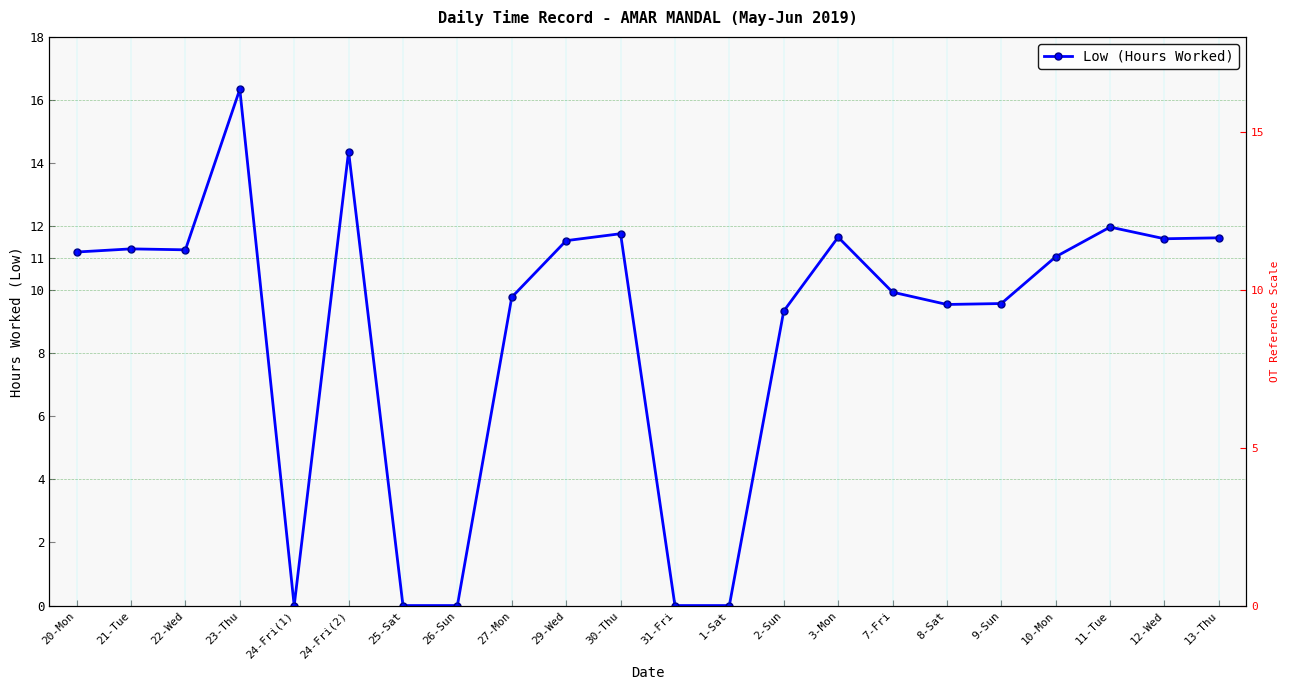

The value at 12-Wed is 11.6. True or false?

True